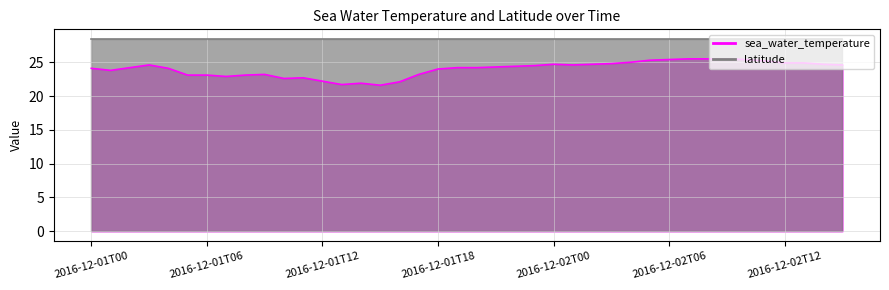

What is the difference between the second highest and minimum values?

3.9